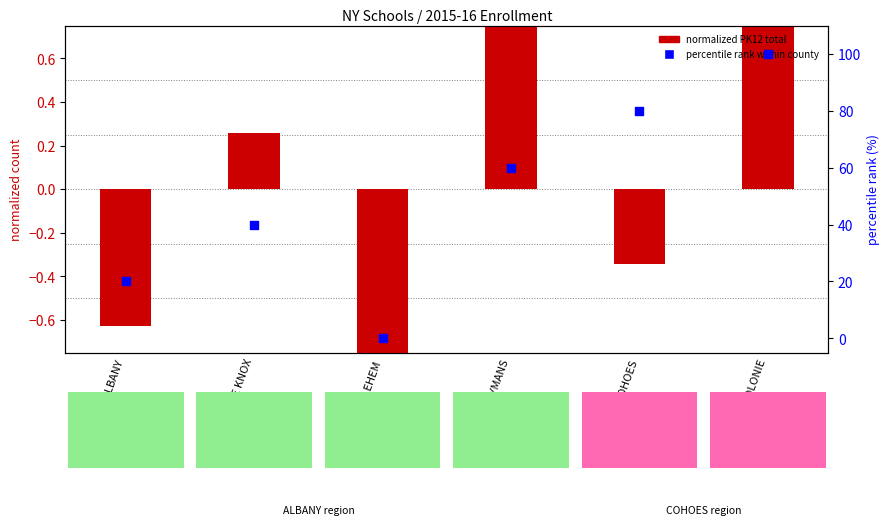

At how many categories does at least one series exceed 23?

4